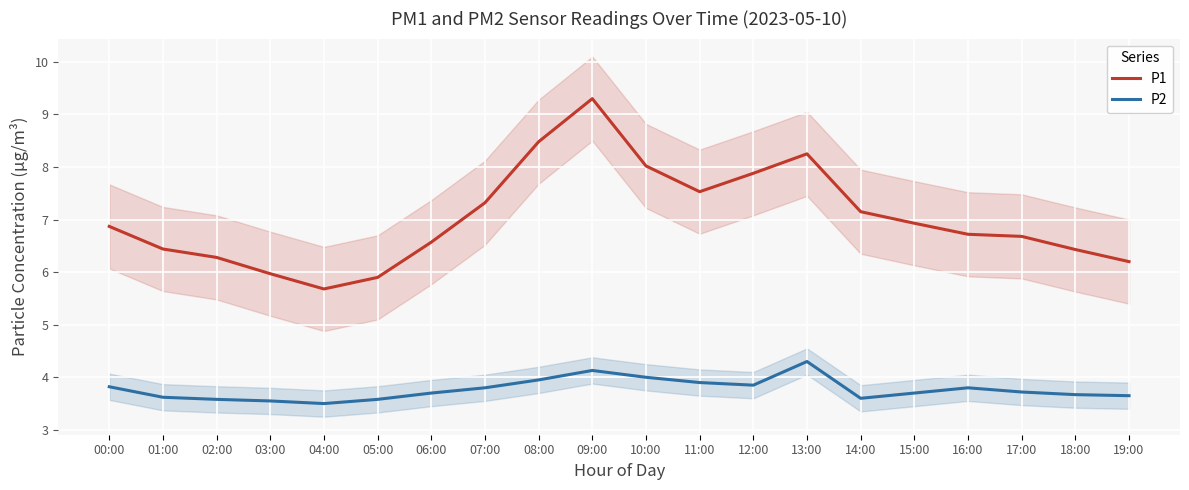

True or false: P1 and P2 cross at least once.

False